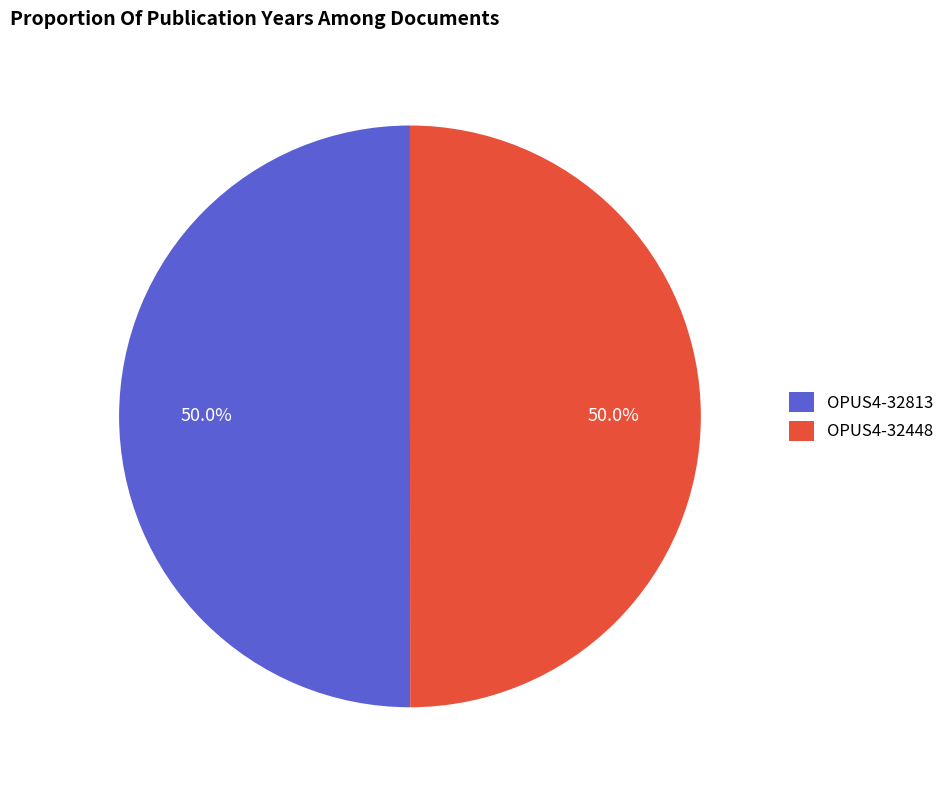

To the nearest percent, what percentage of the pie is OPUS4-32813?

50%